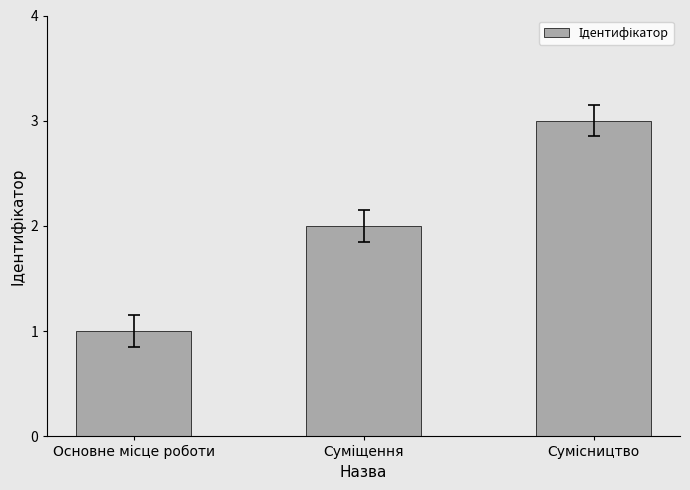

What is the maximum value shown in the chart?

3